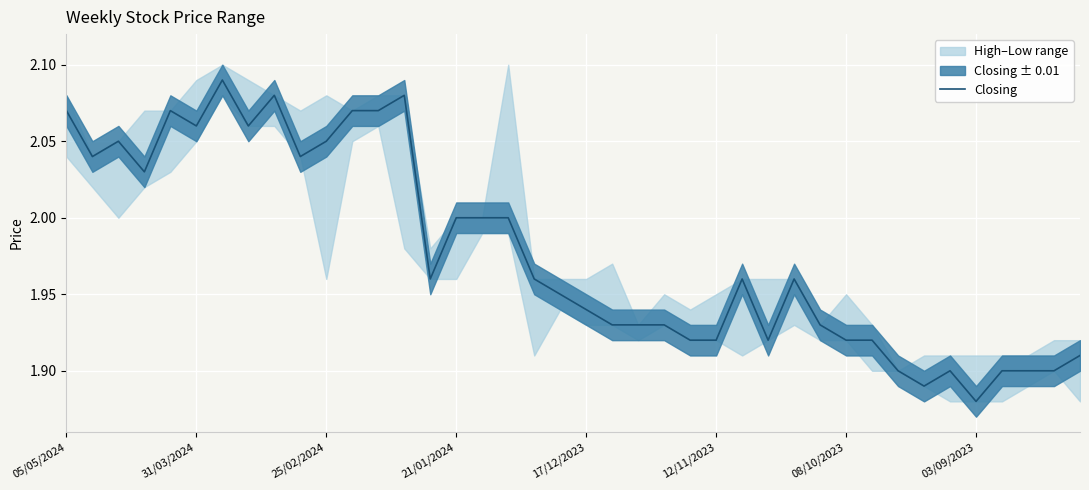

Count the values in the range 1 to 2.

26